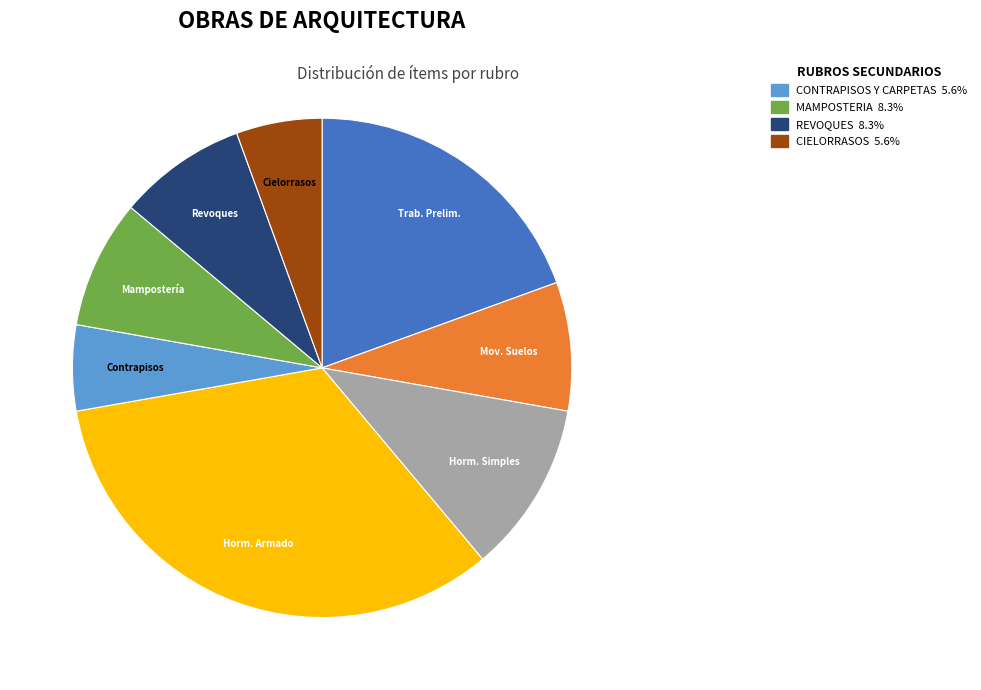

Count the number of slices in the pie.

8